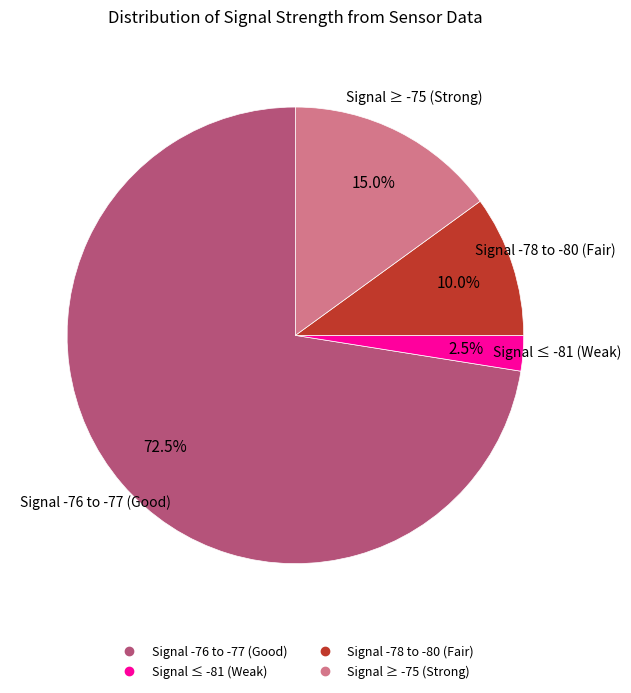

Does any single category account for the majority?

Yes